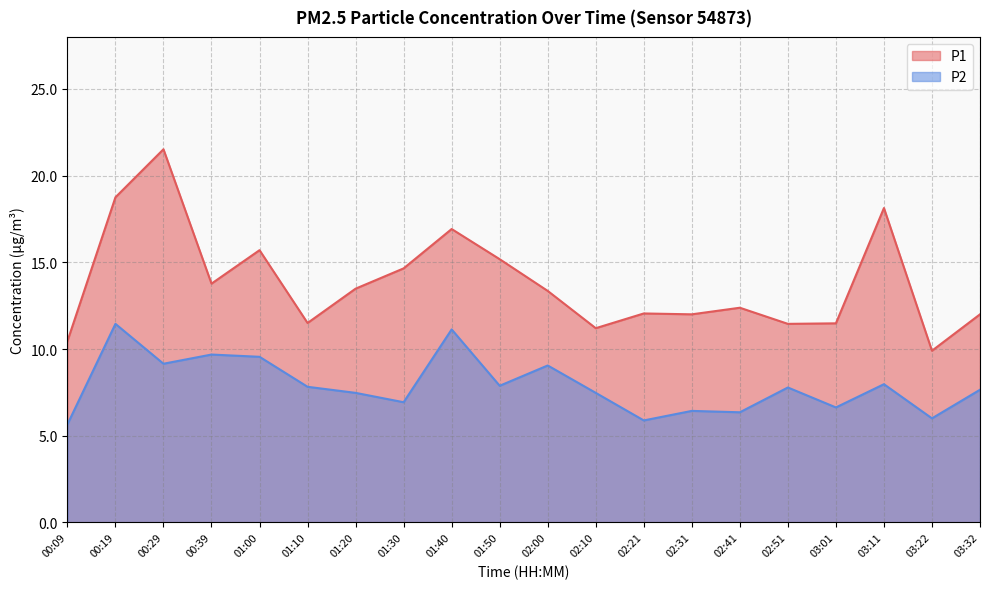

Between 00:19 and 03:11, which is larger?

00:19